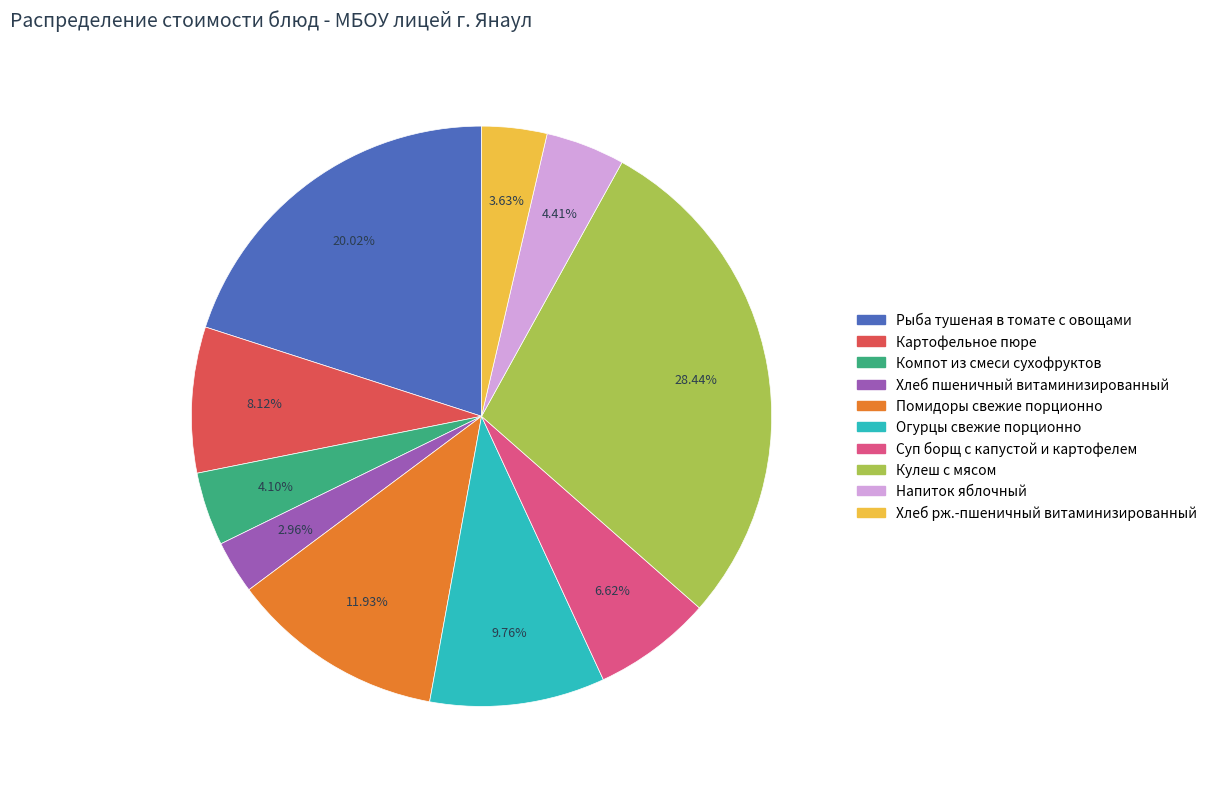

Which has a higher value, Напиток яблочный or Кулеш с мясом?

Кулеш с мясом